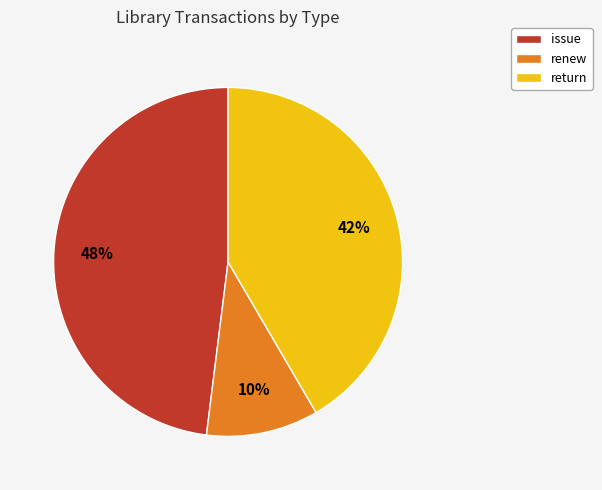

Does issue represent more than half of the total?

No